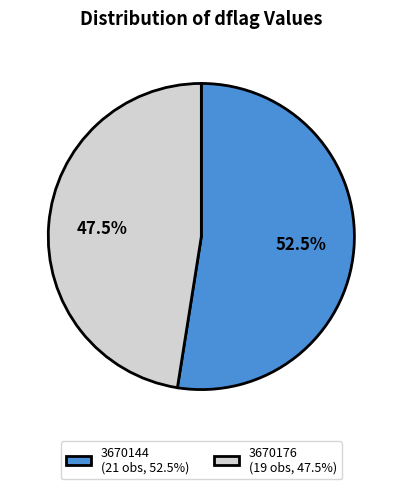

Is the sum of 3670144 (21 obs, 52.5%) and 3670176 (19 obs, 47.5%) greater than half?

Yes